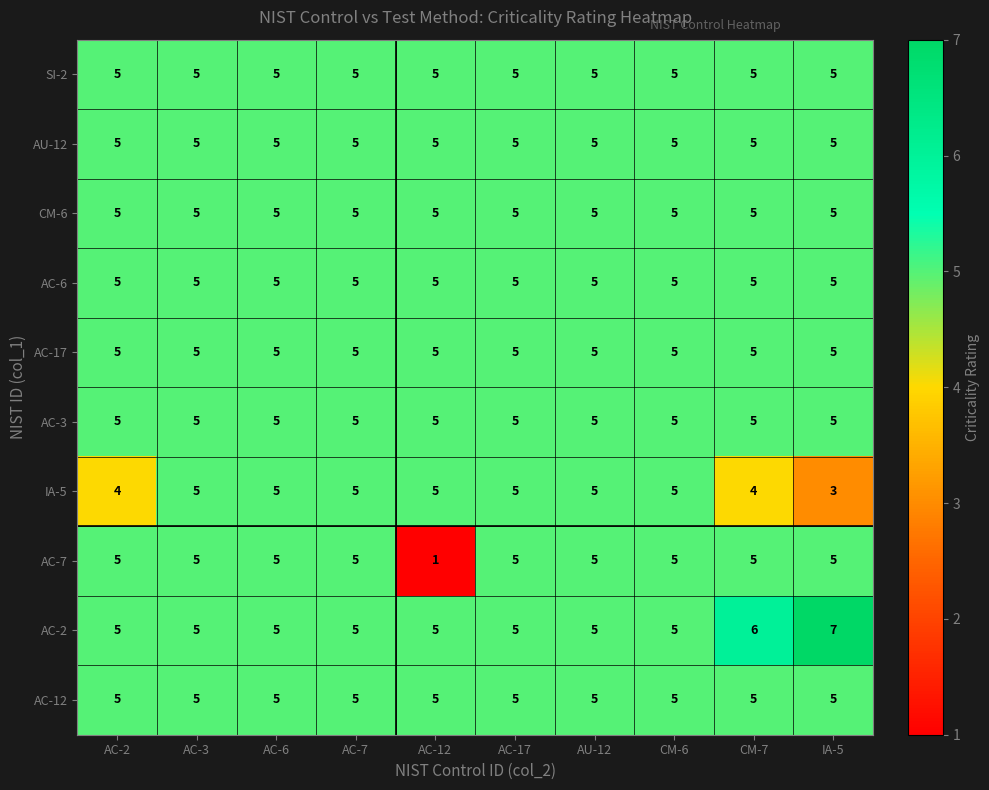

Which series has the largest total across all categories?

AC-2